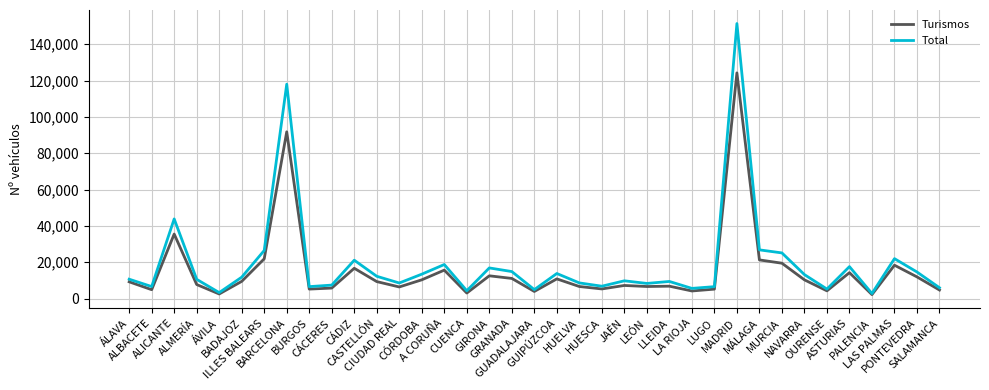

Count the number of categories in the chart.

37